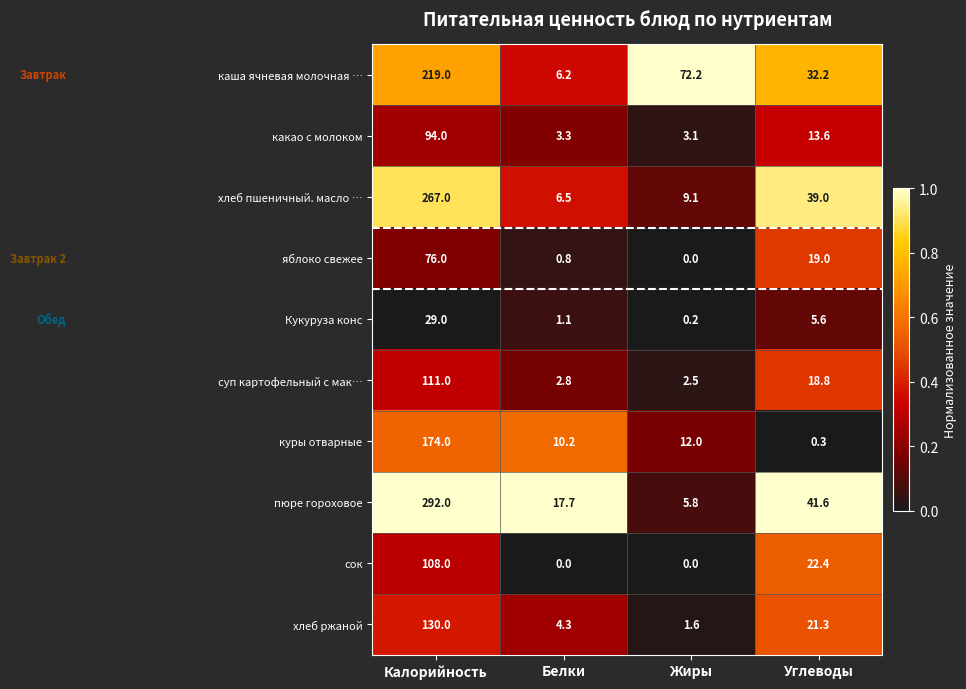

Rank the series by their maximum value, from highest to lowest.

пюре гороховое, хлеб пшеничный. масло …, каша ячневая молочная …, куры отварные, хлеб ржаной, суп картофельный с мак…, сок, какао с молоком, яблоко свежее, Кукуруза конс